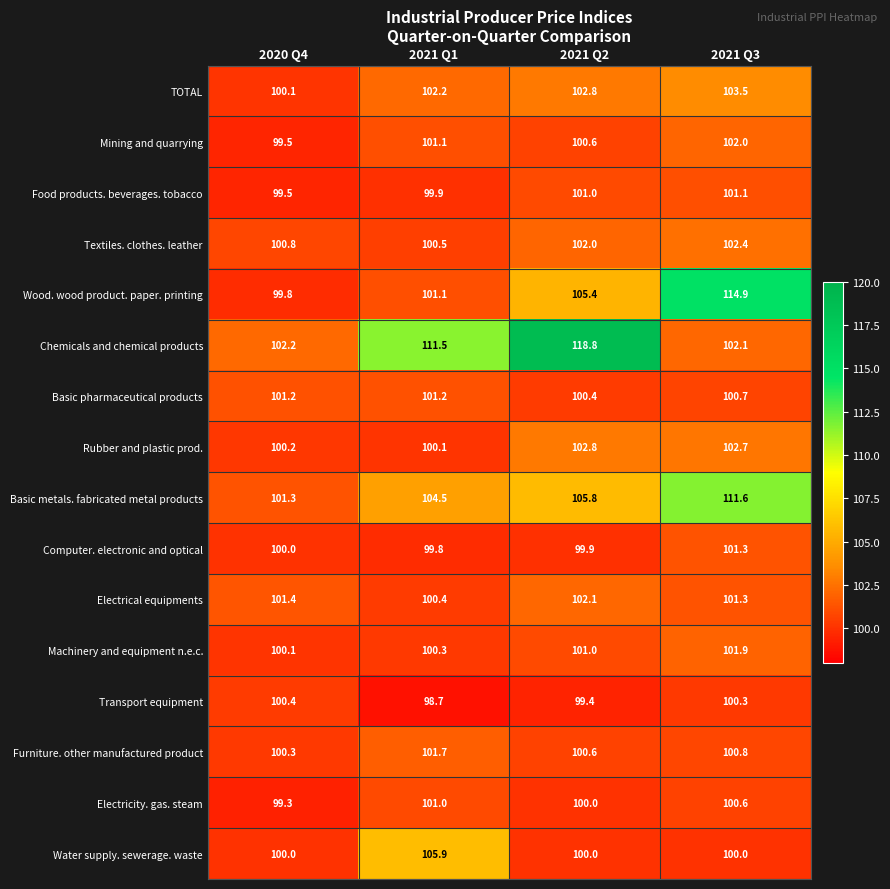

List the labels in order of Rubber and plastic prod. value, largest first.

2021 Q2, 2021 Q3, 2020 Q4, 2021 Q1